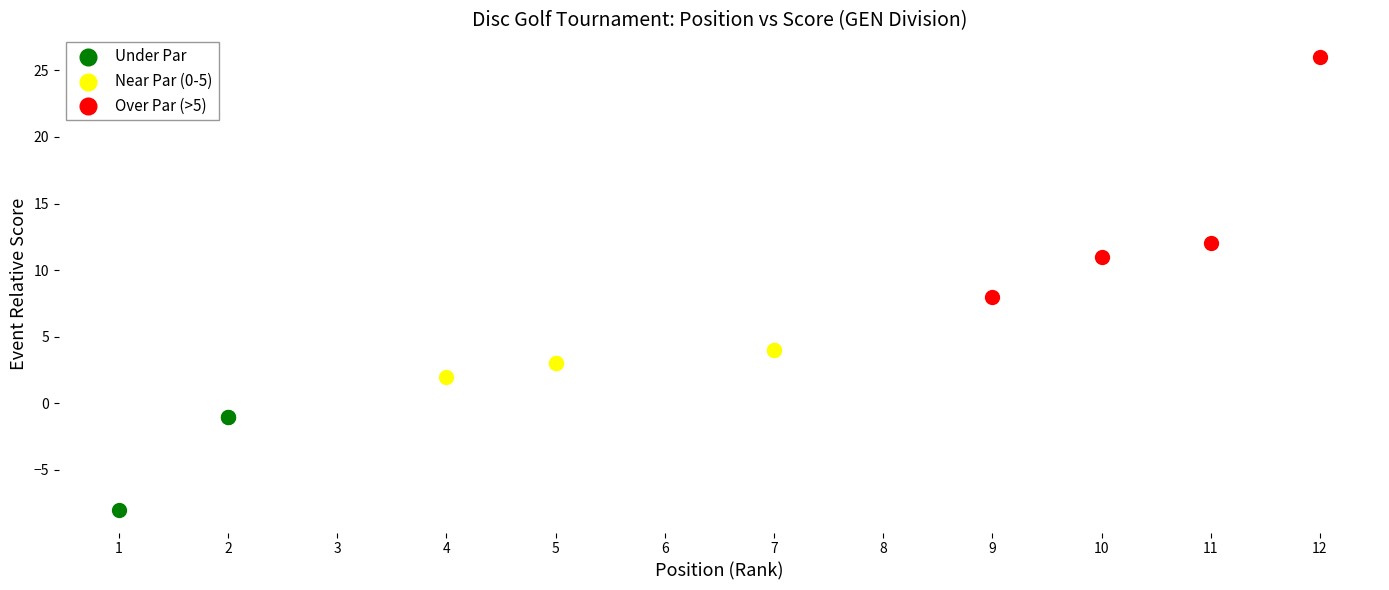

Which series has the widest spread of Y values?

Over Par (>5)